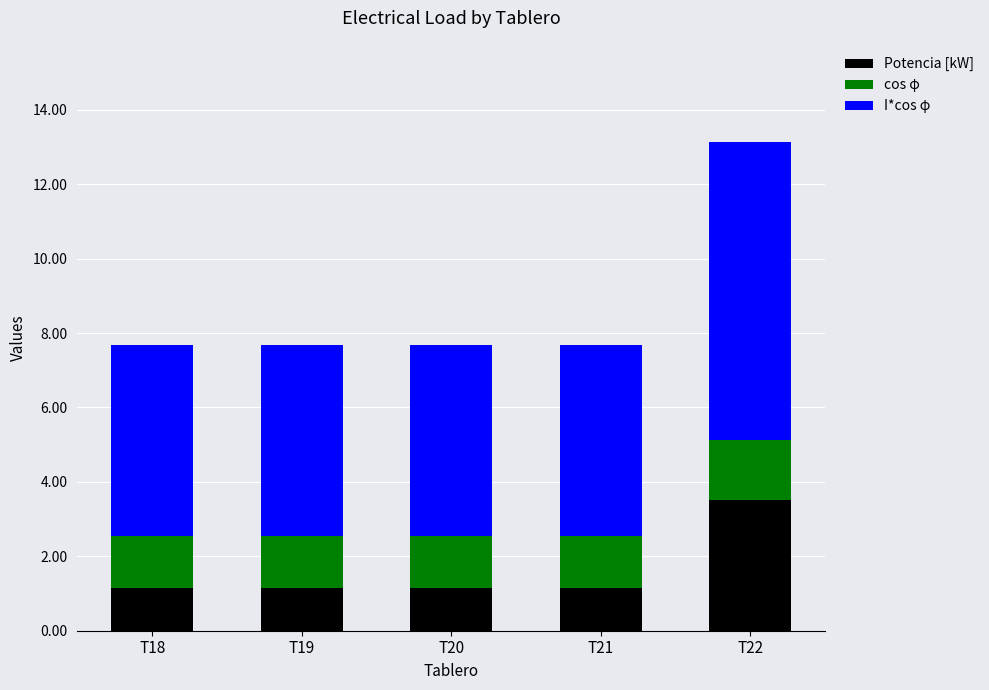

What is the total value across all series at T19?

7.7